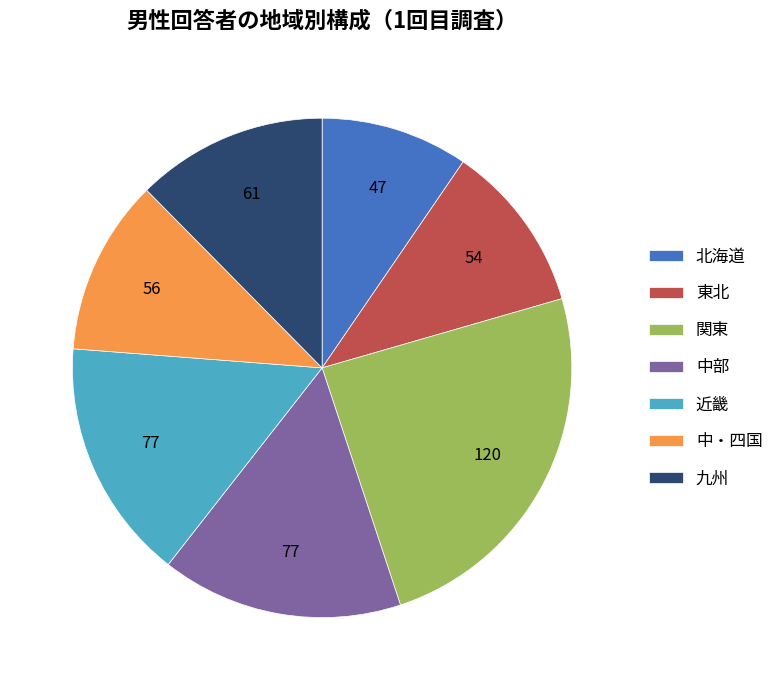

Between 九州 and 東北, which is larger?

九州